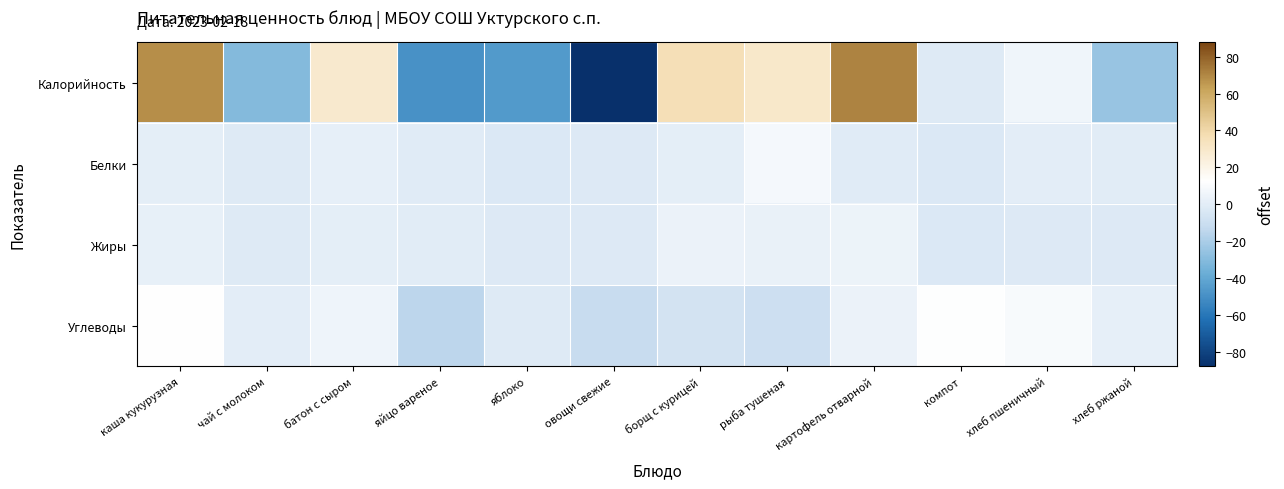

How many values in the Белки series are below 0?

7